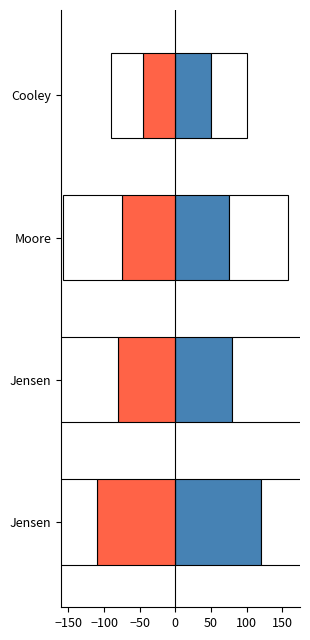

Read the Lot value at Cooley, to the nearest 10.

50